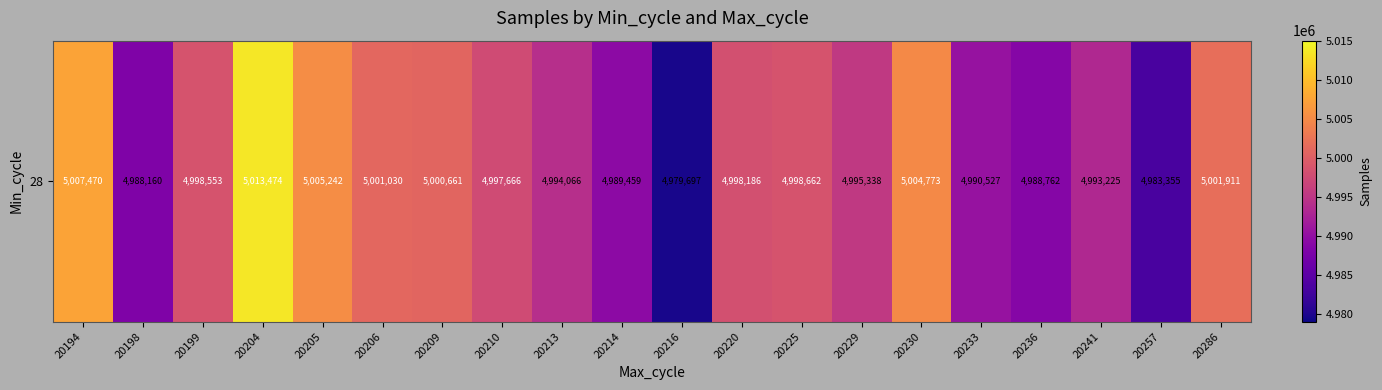

How many data points are above 4998186?

9